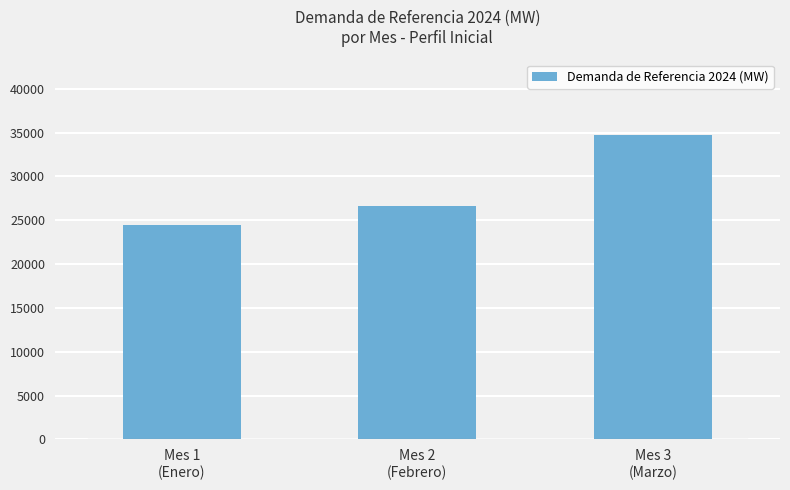

What is the change in value from Mes 2
(Febrero) to Mes 3
(Marzo)?

+8032.3